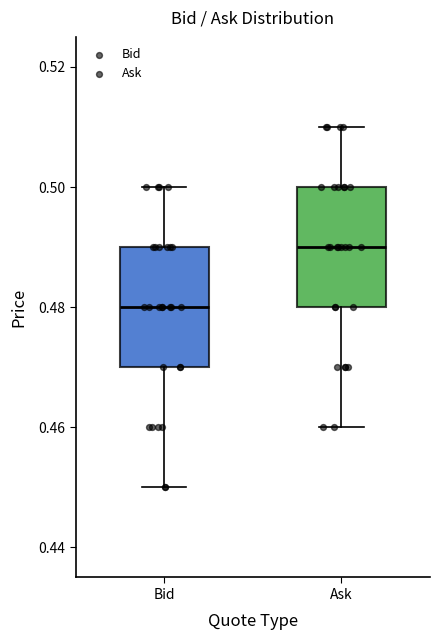

Reading left to right, transcribe this box plot: for each box, give where its median line is, the range the box spans, and where its two whiskers end, as read against the y-axis. The values are not printed on the chart, so give them approximately, as read against the axis.

Bid: median 0.48, box 0.47 to 0.49, whiskers 0.45 to 0.50
Ask: median 0.49, box 0.48 to 0.50, whiskers 0.46 to 0.51